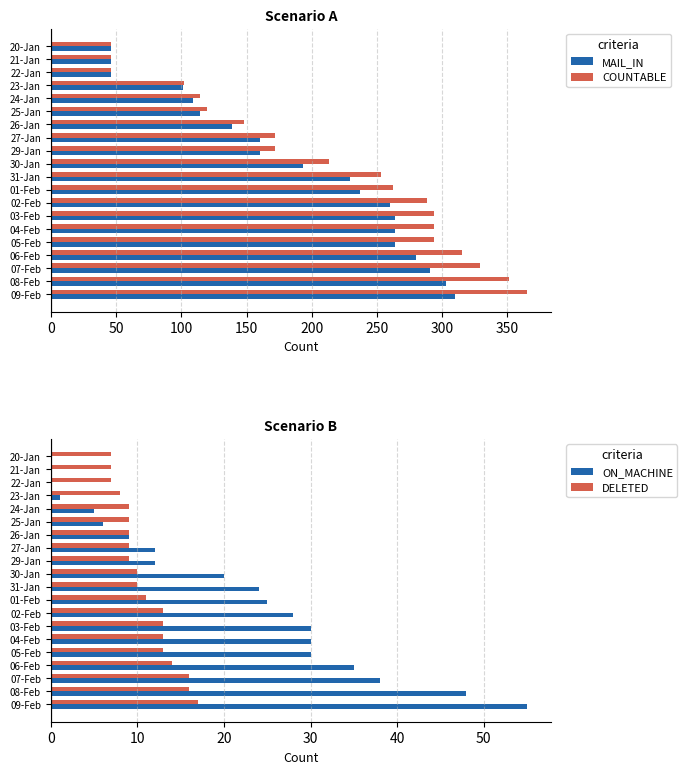

Where is COUNTABLE nearest to the value 205?

30-Jan